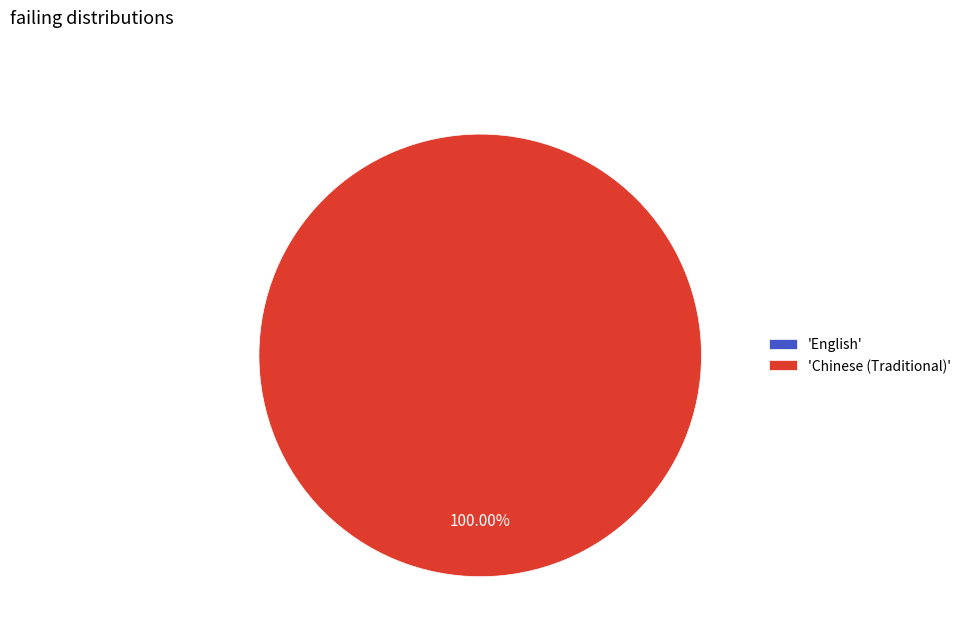

True or false: English accounts for 10% of the total.

False